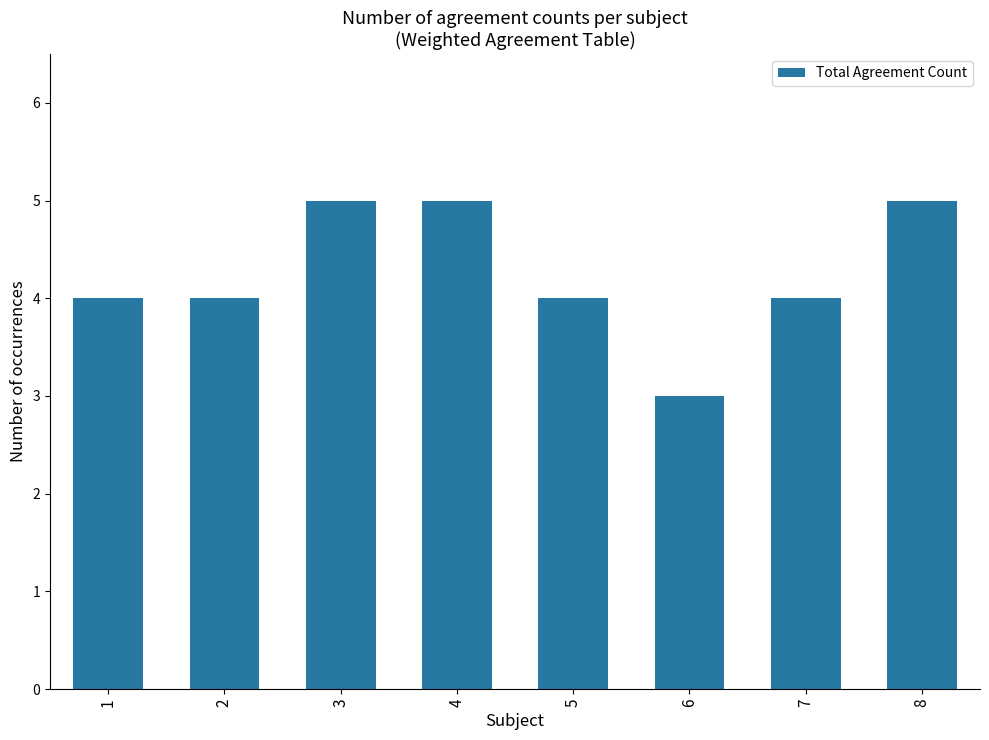

Reading left to right, extract all data points from this chart.

1=4	2=4	3=5	4=5	5=4	6=3	7=4	8=5